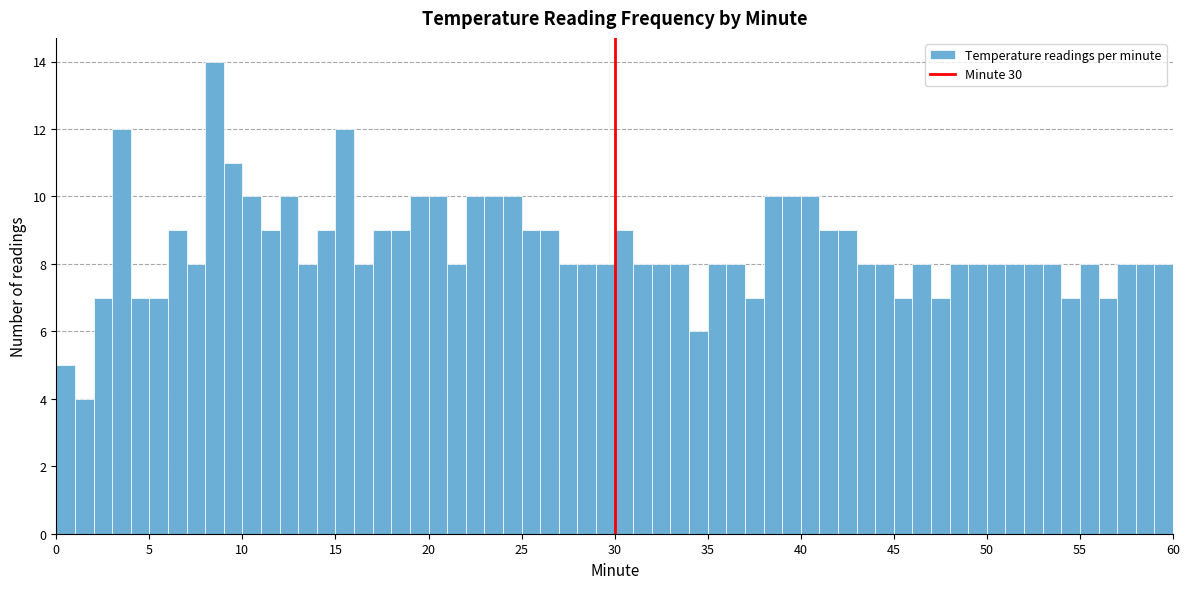

Around what value on the x-axis is the tallest bar? Give the approximate position of its centre, as read against the axis.

8.5